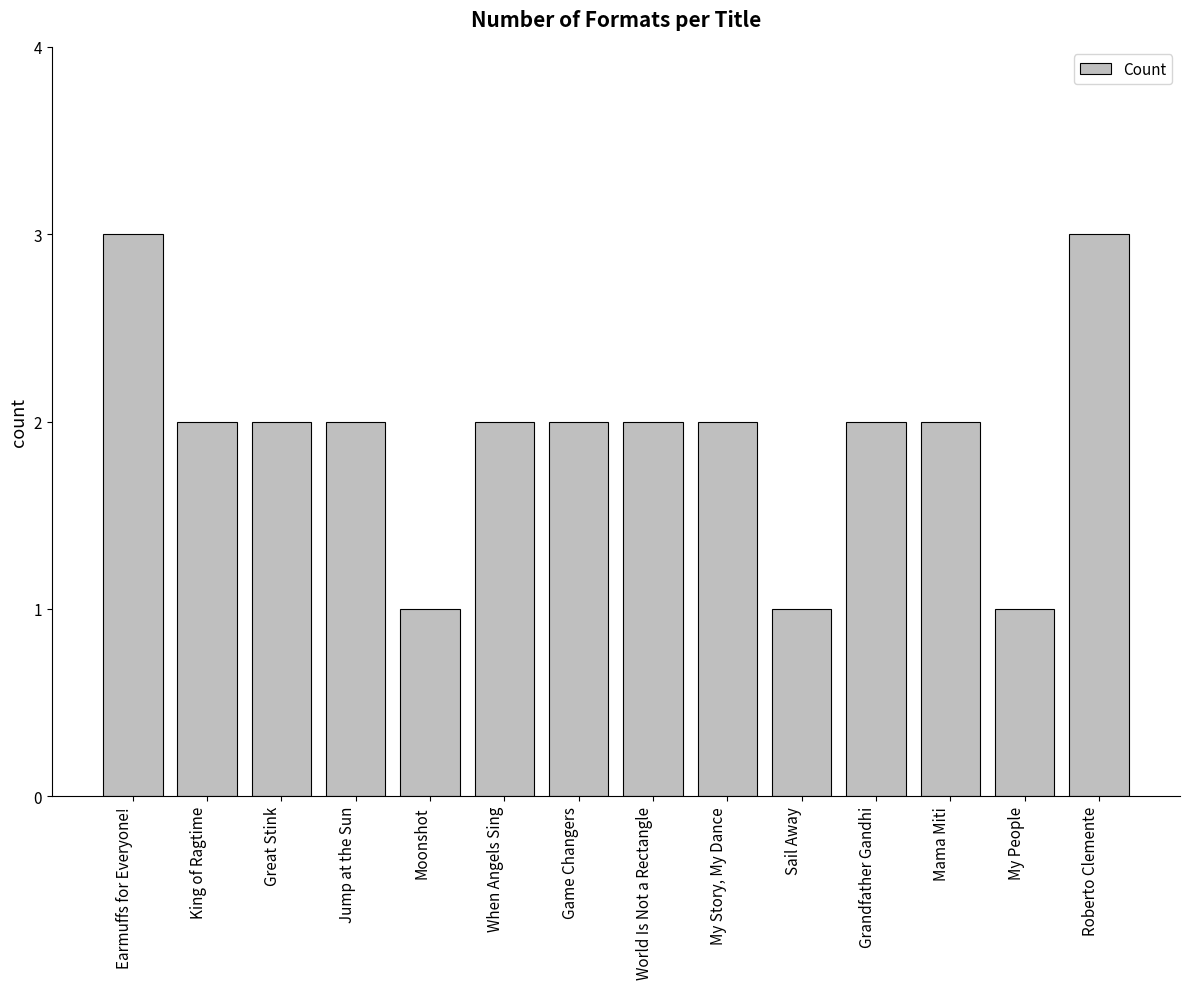

Is it true that the value at My Story, My Dance is 2?

True